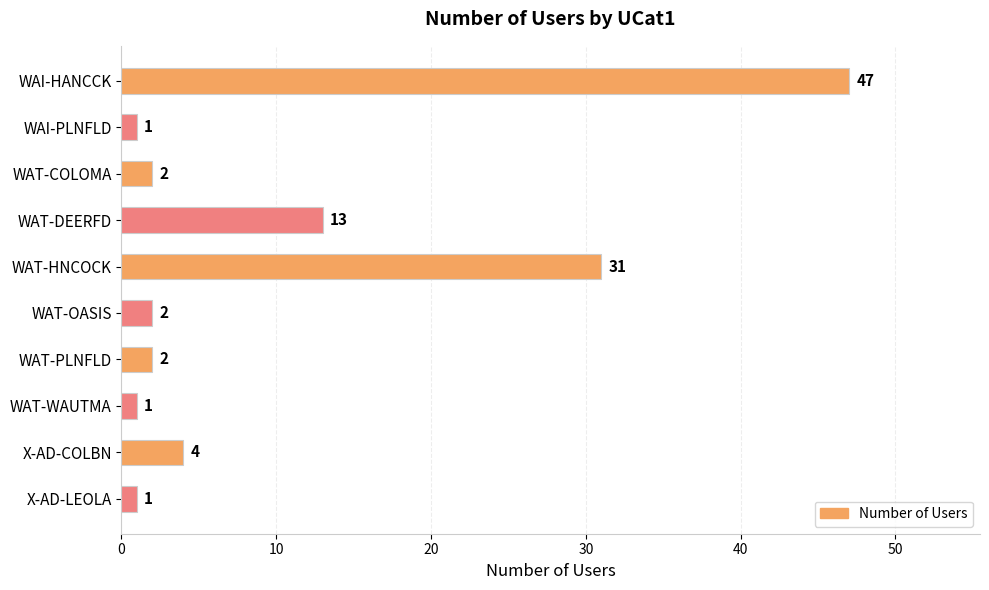

Where is the data nearest to the value 24?

WAT-HNCOCK